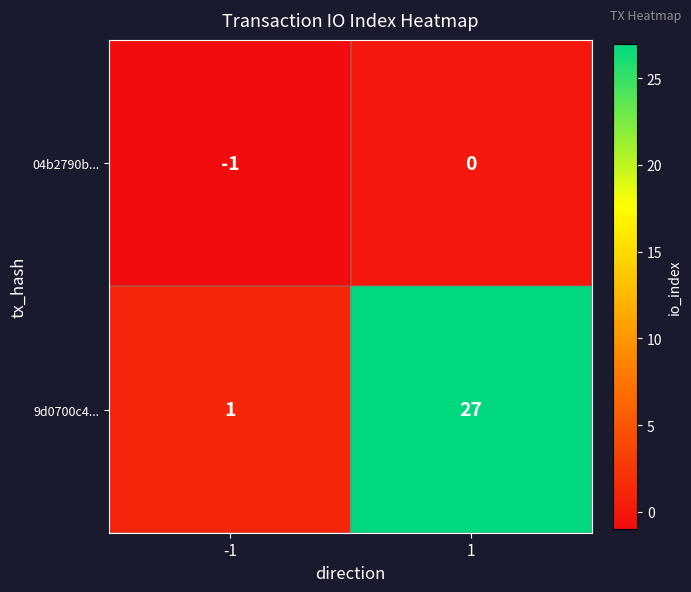

List the series in order of their overall mean, highest first.

9d0700c4..., 04b2790b...